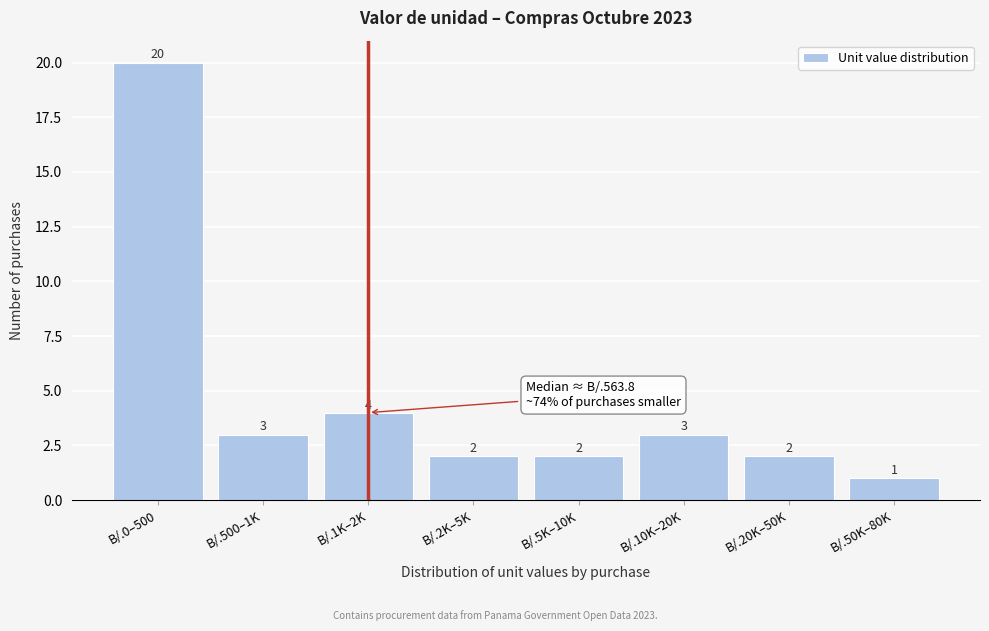

Reading left to right, list all the values displayed in this chart.

B/.0–500=20	B/.500–1K=3	B/.1K–2K=4	B/.2K–5K=2	B/.5K–10K=2	B/.10K–20K=3	B/.20K–50K=2	B/.50K–80K=1